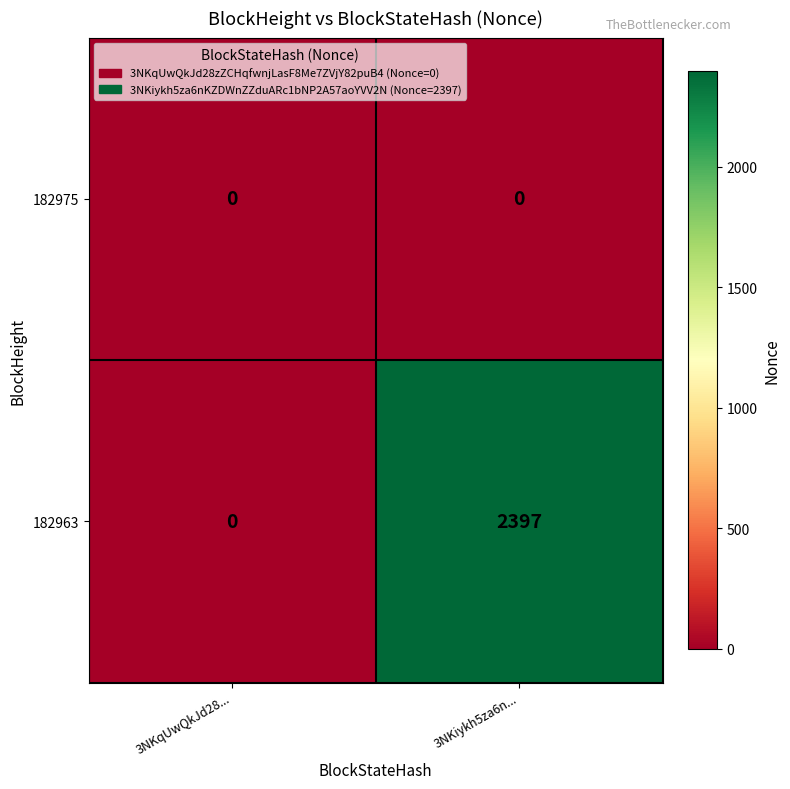

How many distinct data groups are displayed?

2